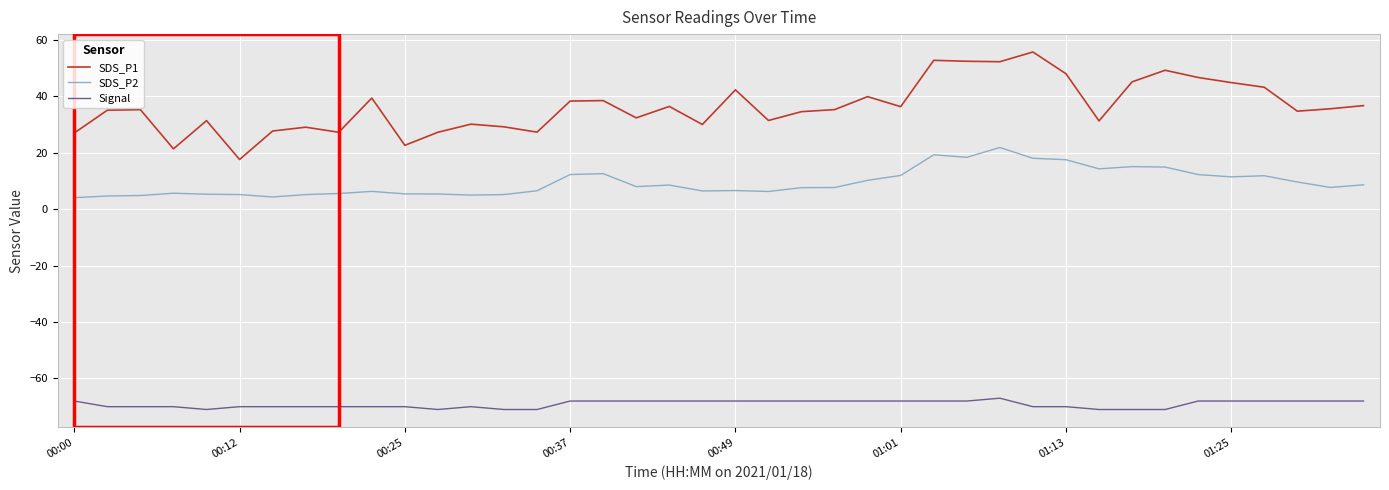

What is the minimum value for Signal?

-71.0